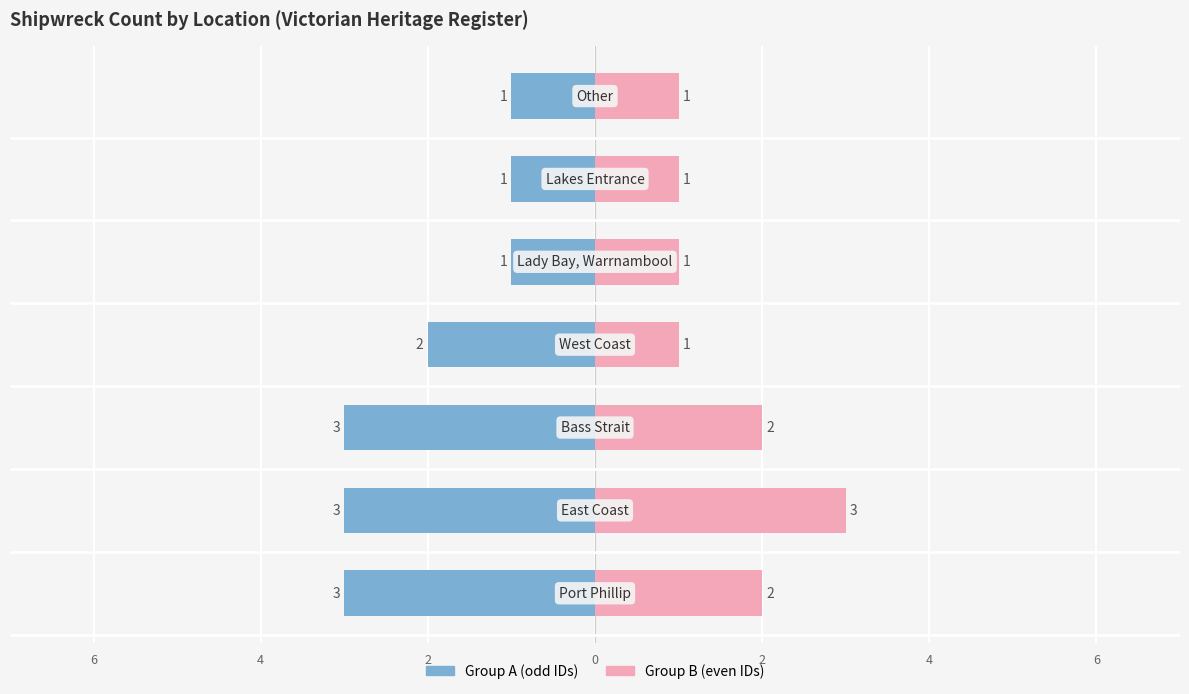

True or false: Group B has a value of 1 at 6.

False